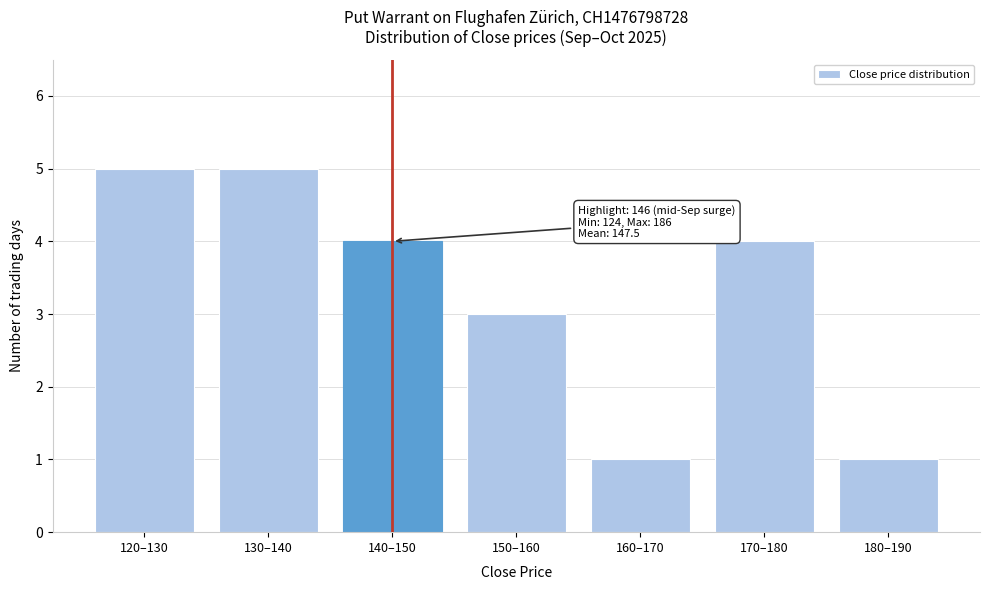

Reading left to right, extract all data points from this chart.

5	5	4	3	1	4	1